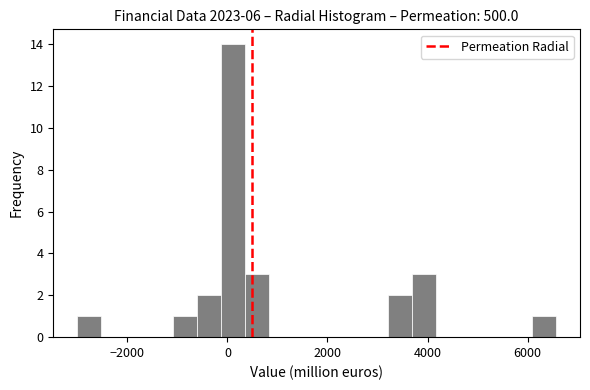

Around what value on the x-axis is the tallest bar? Give the approximate position of its centre, as read against the axis.

200